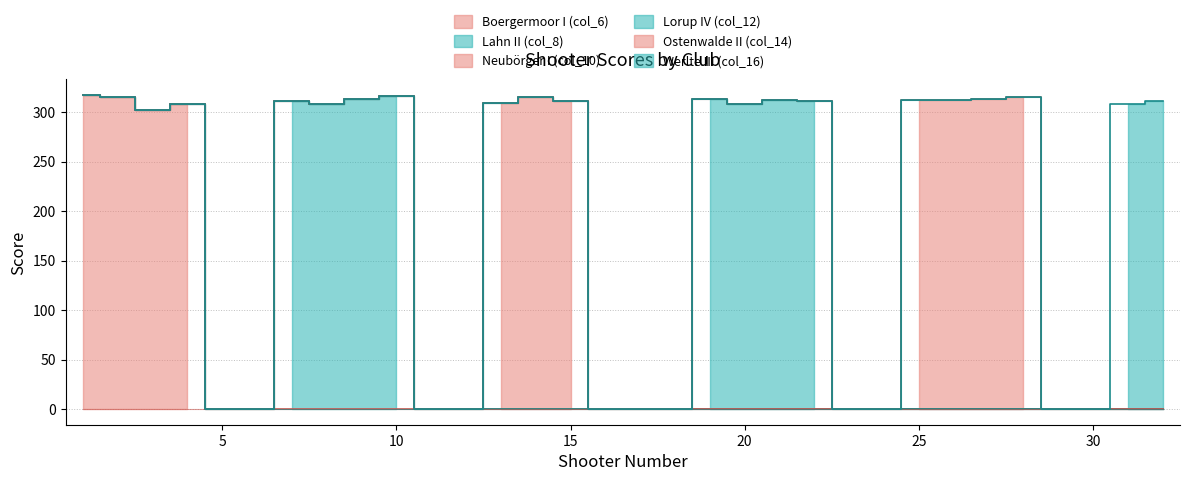

What is the spread (max minus min) of values at 13?

309.4